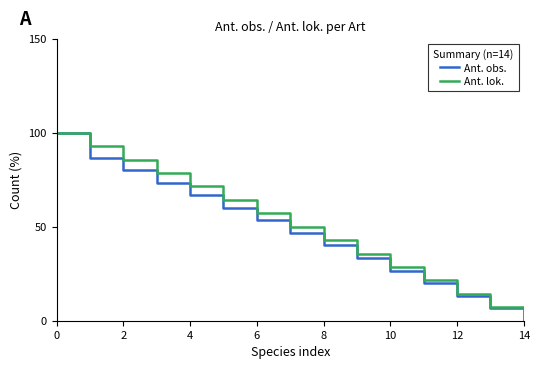

What is the maximum value for Ant. obs.?

100.0